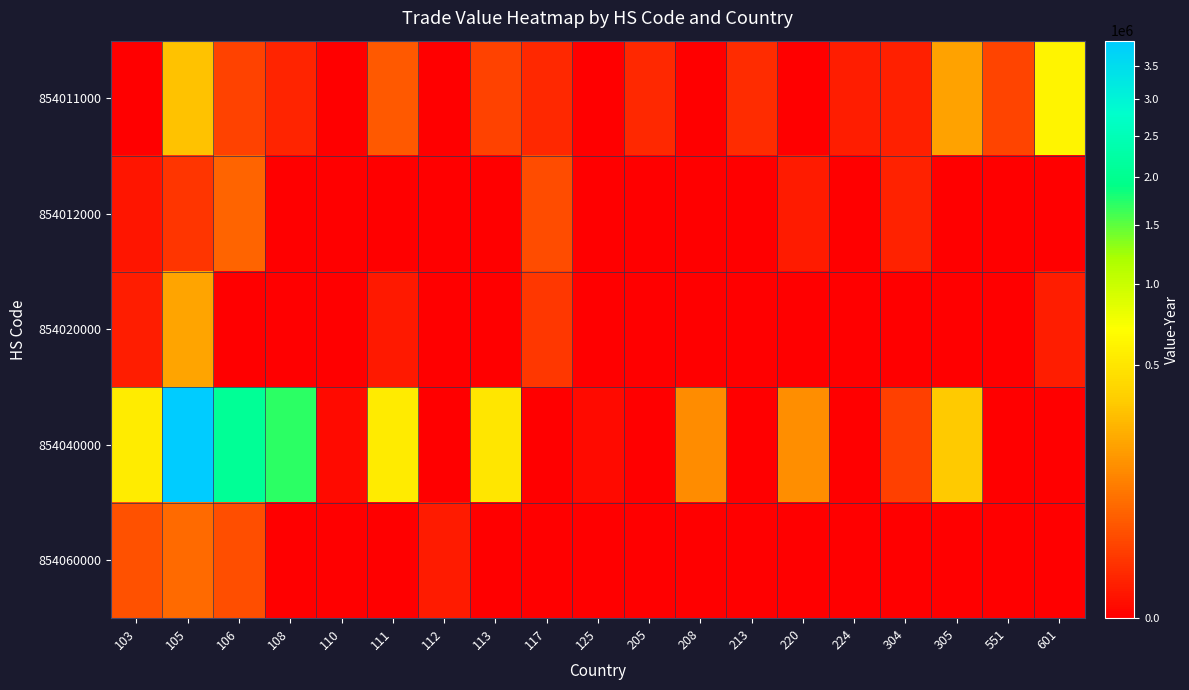

Reading left to right, extract all data points from this chart.

854011000: 103=0	105=296324	106=21143	108=5120	110=0	111=45070	112=0	113=20186	117=6013	125=0	205=6080	208=0	213=7822	220=0	224=2772	304=3331	305=190650	551=21889	601=602659
854012000: 103=1241	105=12007	106=58177	108=0	110=0	111=0	112=0	113=0	117=29112	125=0	205=0	208=0	213=0	220=2648	224=0	304=4362	305=0	551=0	601=0
854020000: 103=2896	105=199257	106=0	108=0	110=0	111=1892	112=0	113=0	117=14009	125=0	205=0	208=0	213=0	220=0	224=0	304=0	305=0	551=0	601=3081
854040000: 103=550804	105=3915199	106=2074929	108=1711912	110=240	111=536564	112=0	113=501105	117=0	125=270	205=0	208=133699	213=0	220=139757	224=0	304=19334	305=335997	551=0	601=0
854060000: 103=33663	105=69323	106=33050	108=0	110=0	111=0	112=2480	113=0	117=0	125=0	205=0	208=0	213=0	220=0	224=0	304=0	305=0	551=0	601=0